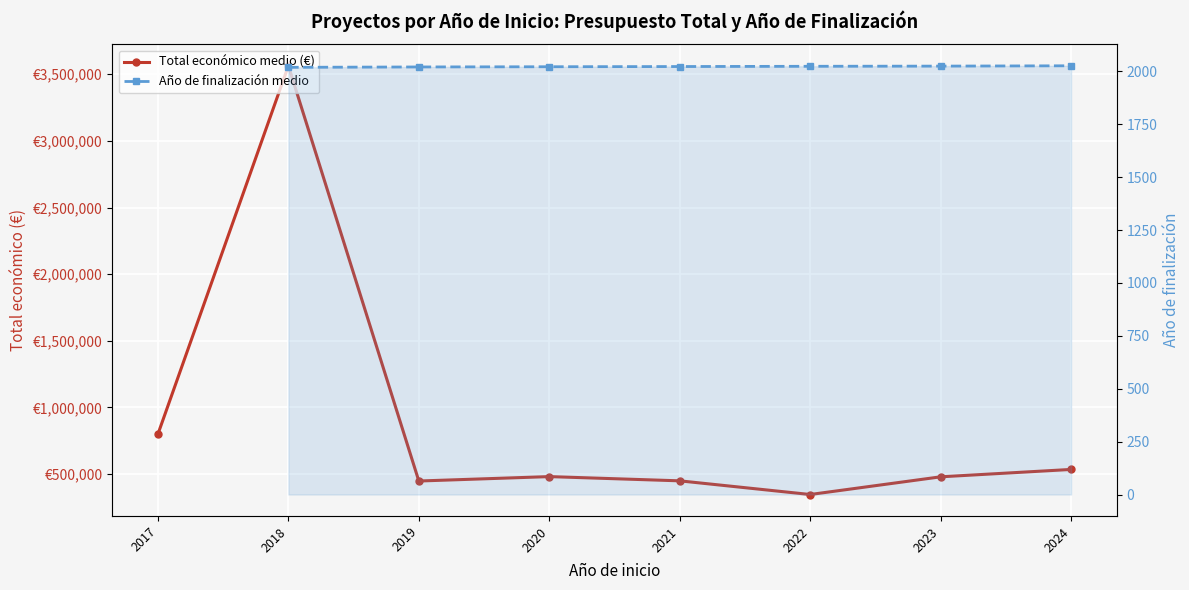

True or false: Año de finalización medio has more than 0 interior local peaks.

False